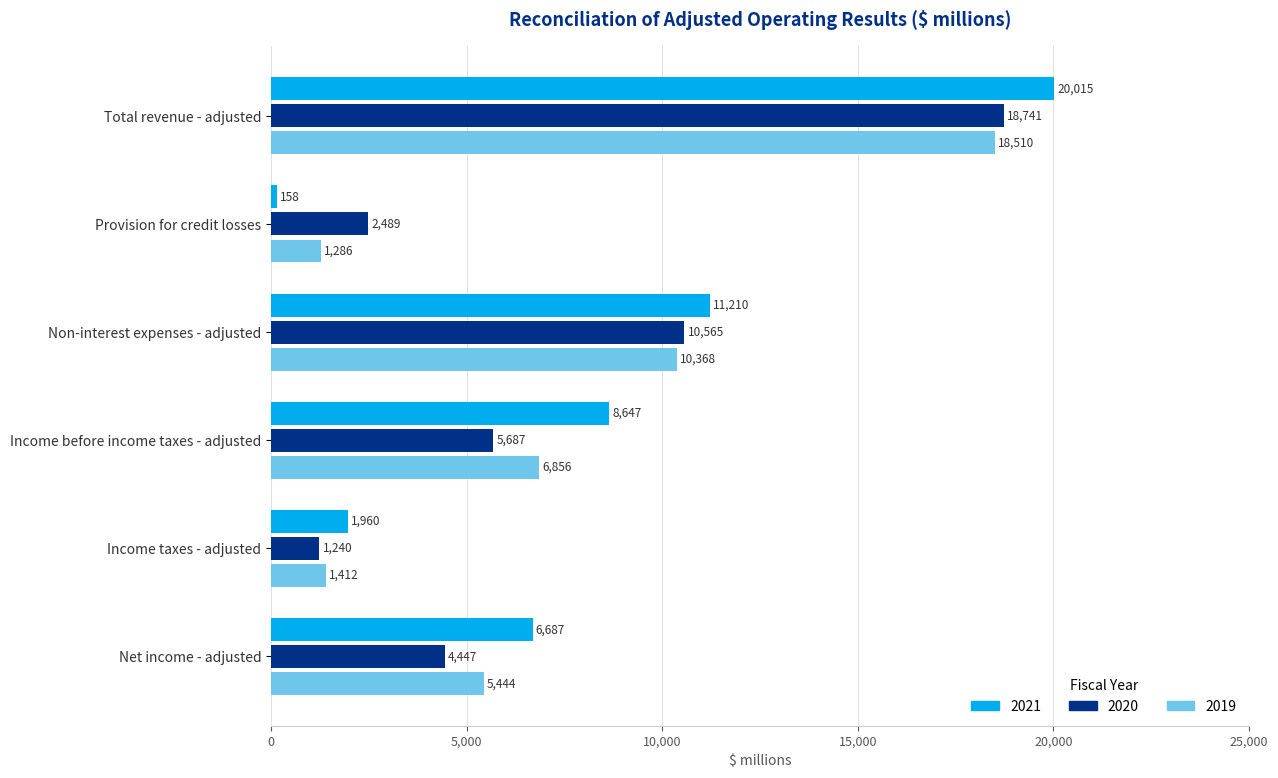

Is the value of 2020 at Non-interest expenses - adjusted greater than the value of 2019 at Income before income taxes - adjusted?

Yes